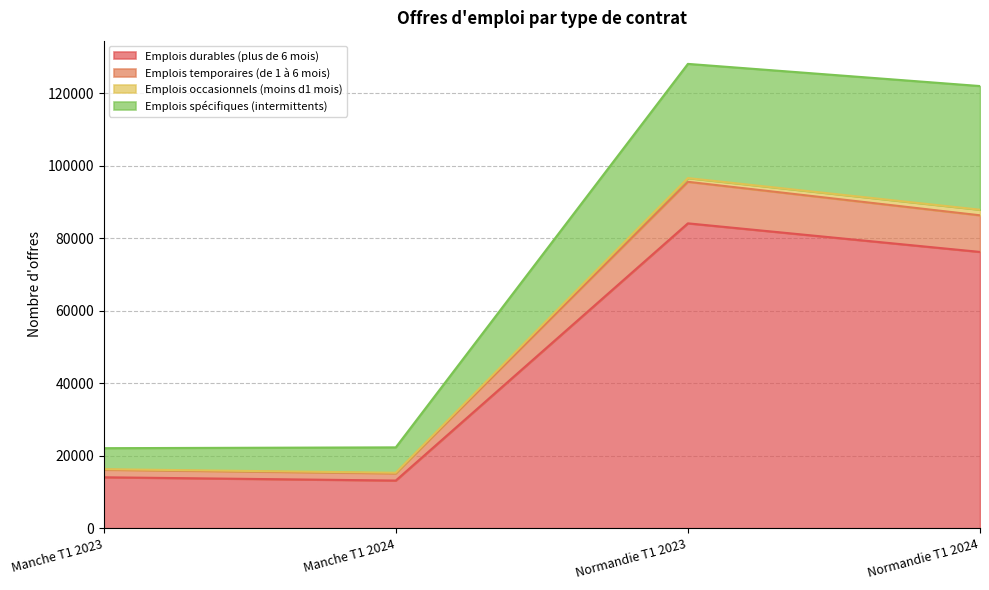

At which label does Emplois durables (plus de 6 mois) reach its peak?

Normandie T1 2023